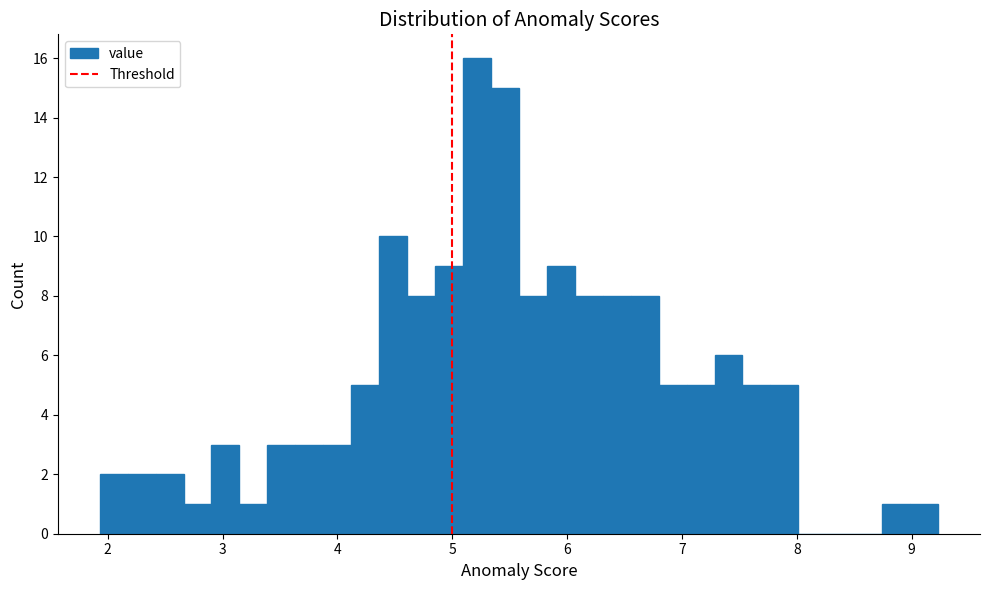

Around what value on the x-axis is the tallest bar? Give the approximate position of its centre, as read against the axis.

5.2